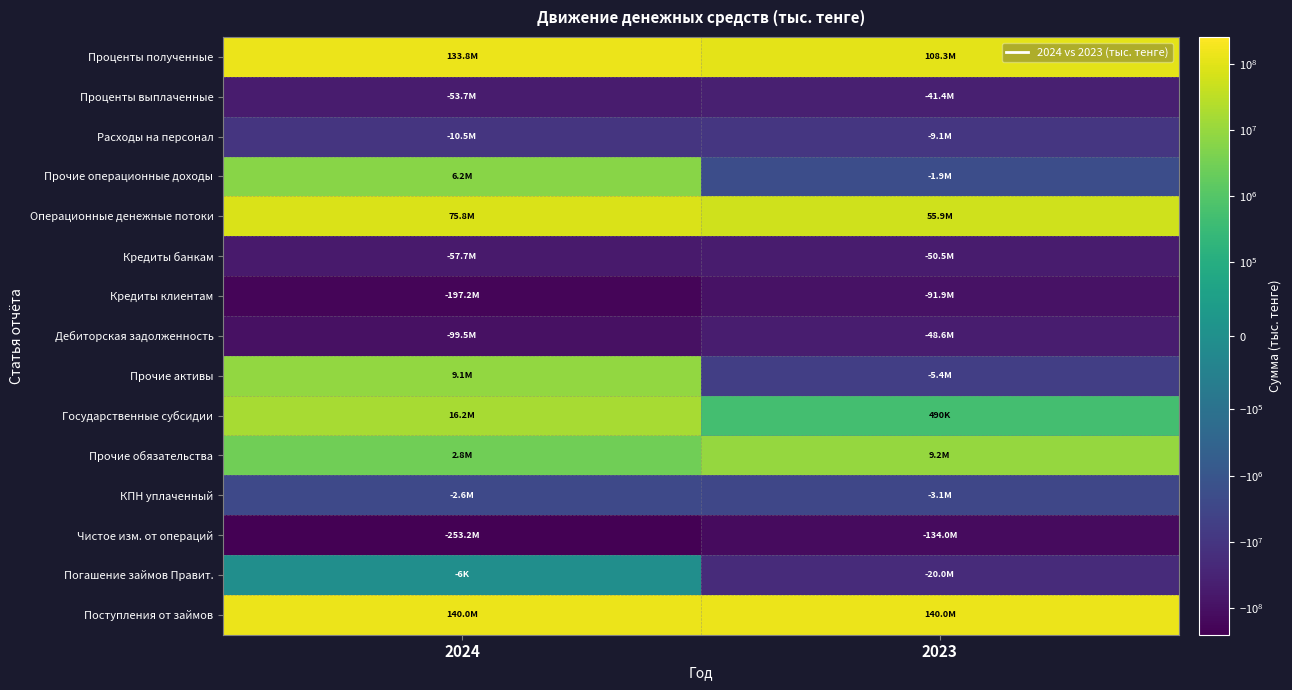

Reading right to left, extract all data points from this chart.

Проценты полученные: 2023=108313438	2024=133755763
Проценты выплаченные: 2023=-41429674	2024=-53664551
Расходы на персонал: 2023=-9136380	2024=-10541580
Прочие операционные доходы: 2023=-1868032	2024=6237295
Операционные денежные потоки: 2023=55879352	2024=75786927
Кредиты банкам: 2023=-50539097	2024=-57694461
Кредиты клиентам: 2023=-91939962	2024=-197182649
Дебиторская задолженность: 2023=-48563878	2024=-99485842
Прочие активы: 2023=-5369731	2024=9054792
Государственные субсидии: 2023=489936	2024=16199006
Прочие обязательства: 2023=9220757	2024=2784573
КПН уплаченный: 2023=-3139321	2024=-2646105
Чистое изм. от операций: 2023=-133961944	2024=-253183759
Погашение займов Правит.: 2023=-20006000	2024=-5500
Поступления от займов: 2023=140000000	2024=140000000